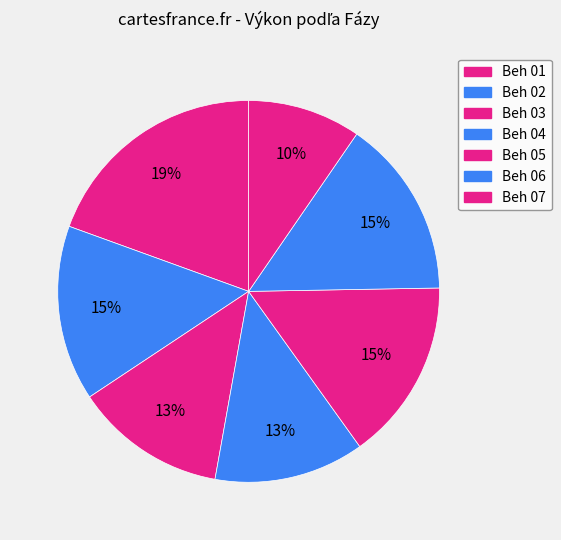

Is it true that Beh 01 is 12% of the pie?

False